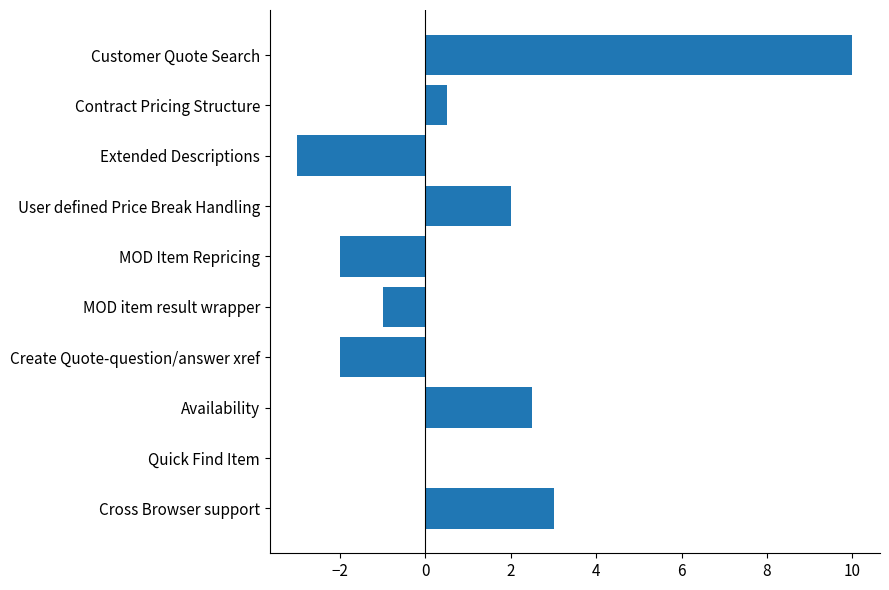

What is the change in value from Availability to Create Quote-question/answer xref?

-4.5